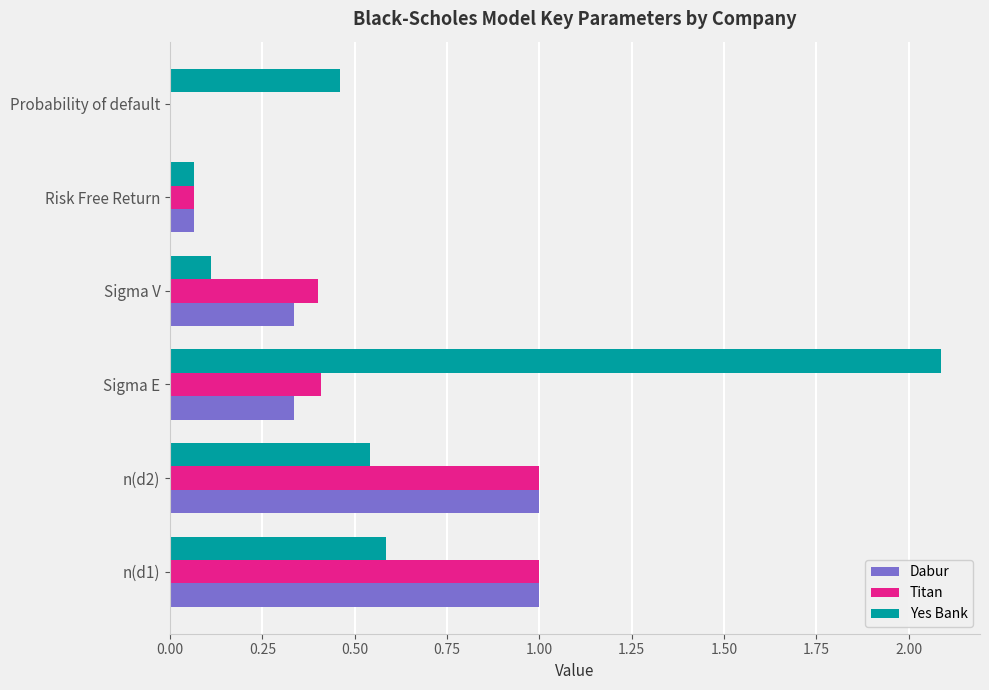

At which category does the chart reach its peak across all series?

Sigma E